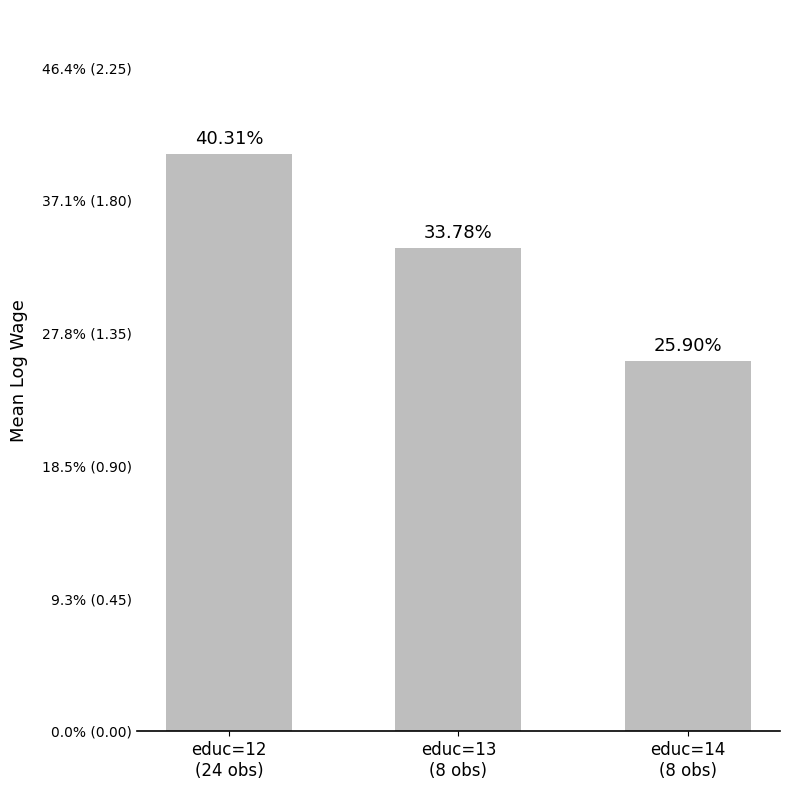

What is the average value?

1.6